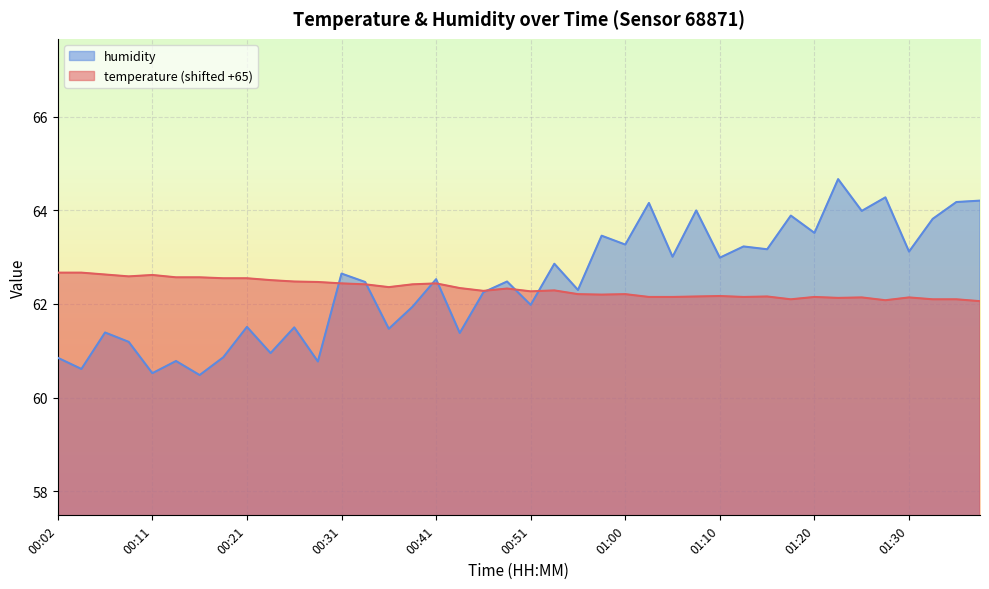

Reading left to right, extract all data points from this chart.

temperature: 62.7	62.7	62.6	62.6	62.6	62.6	62.6	62.5	62.5	62.5	62.5	62.5	62.4	62.4	62.4	62.4	62.4	62.3	62.3	62.3	62.3	62.3	62.2	62.2	62.2	62.1	62.1	62.2	62.2	62.1	62.2	62.1	62.1	62.1	62.1	62.1	62.1	62.1	62.1	62.1
humidity: 60.9	60.6	61.4	61.2	60.5	60.8	60.5	60.9	61.5	61.0	61.5	60.8	62.6	62.5	61.5	61.9	62.5	61.4	62.2	62.5	62.0	62.9	62.3	63.5	63.3	64.2	63.0	64.0	63.0	63.2	63.2	63.9	63.5	64.7	64.0	64.3	63.1	63.8	64.2	64.2